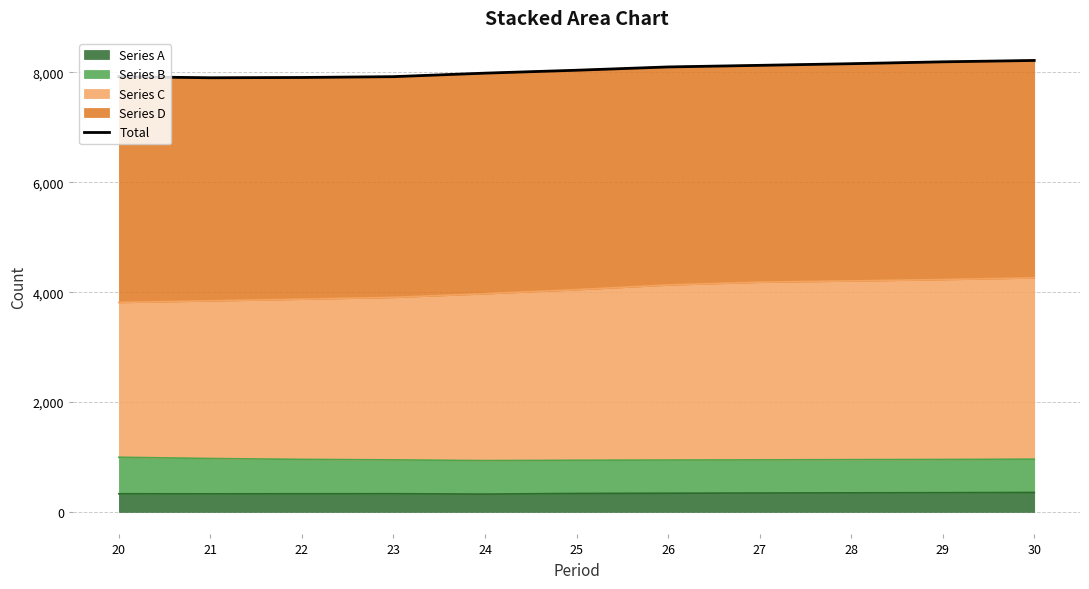

What is the difference between the second highest and second lowest values?

285